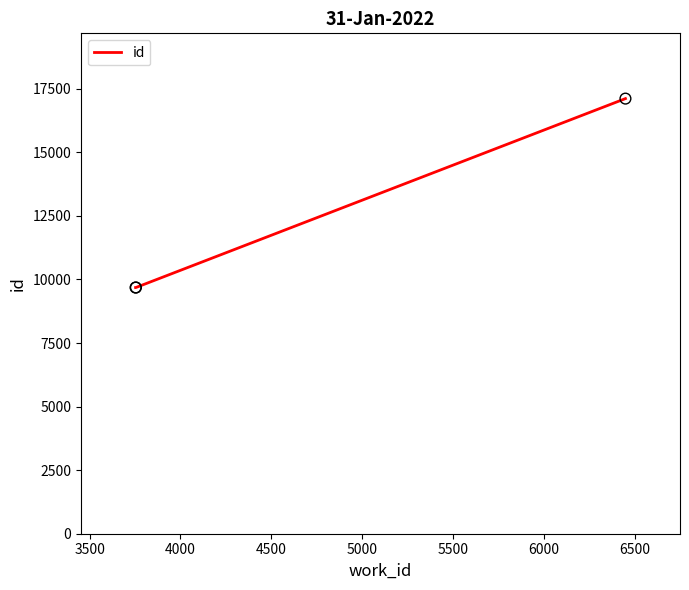

What is the average value?

12161